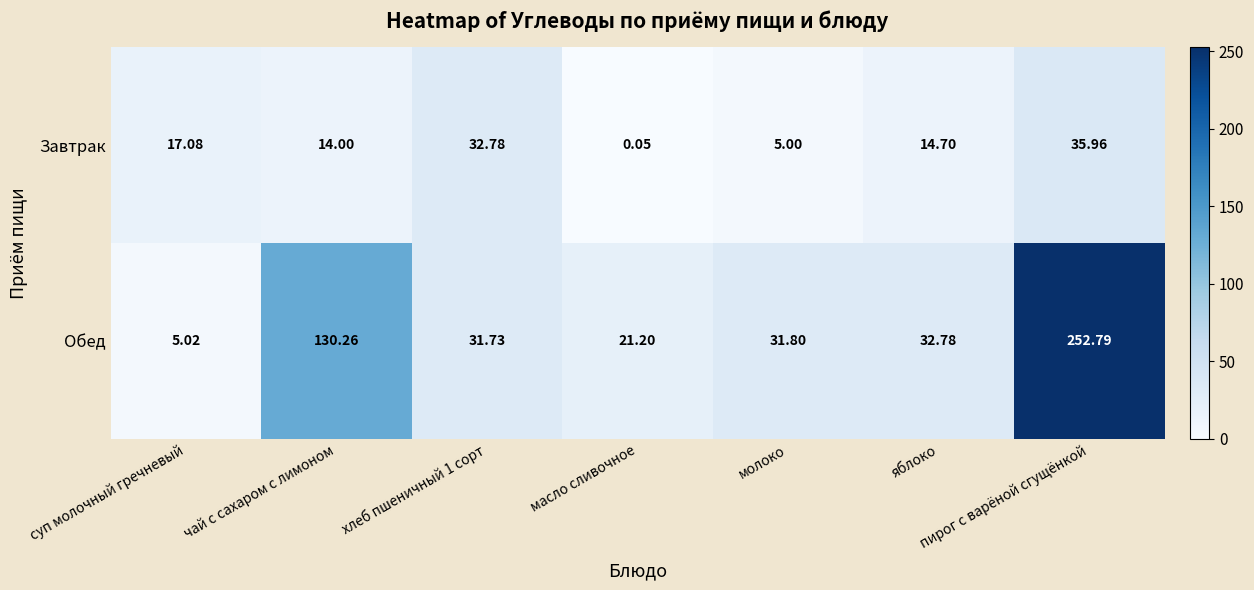

At which label does Завтрак reach its minimum?

масло сливочное